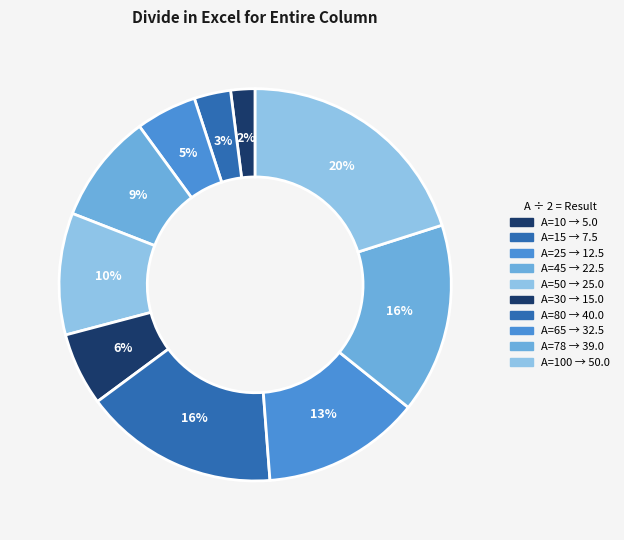

How many slices are in this pie chart?

10